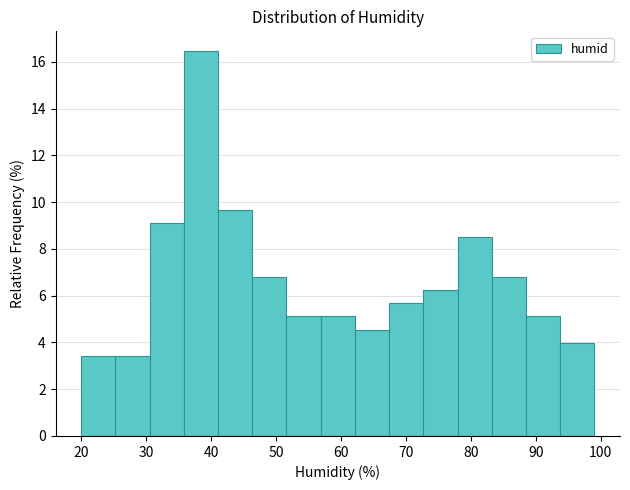

Reading left to right, list every bar in this chart as the range it spans on the x-axis followed by its height. Neither the bar edges nor the heights are printed on the chart, so give them approximately, as read against the axes.

20 to 25: 3.4
25 to 31: 3.4
31 to 36: 9.0
36 to 41: 16.4
41 to 46: 9.6
46 to 52: 6.8
52 to 57: 5.2
57 to 62: 5.2
62 to 67: 4.6
67 to 73: 5.6
73 to 78: 6.2
78 to 83: 8.6
83 to 88: 6.8
88 to 94: 5.2
94 to 99: 4.0